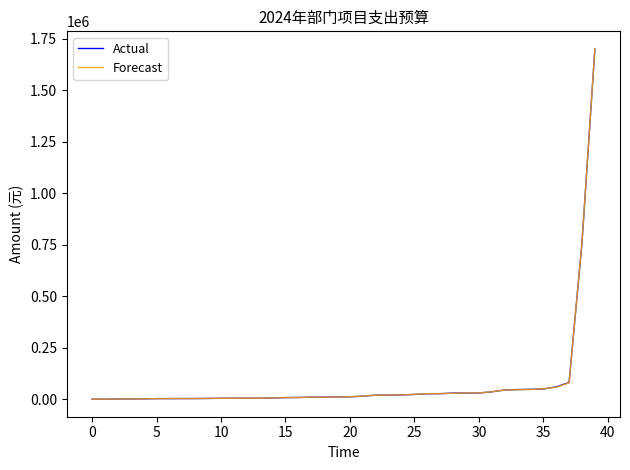

What is the average value of the Actual series?

79405.3